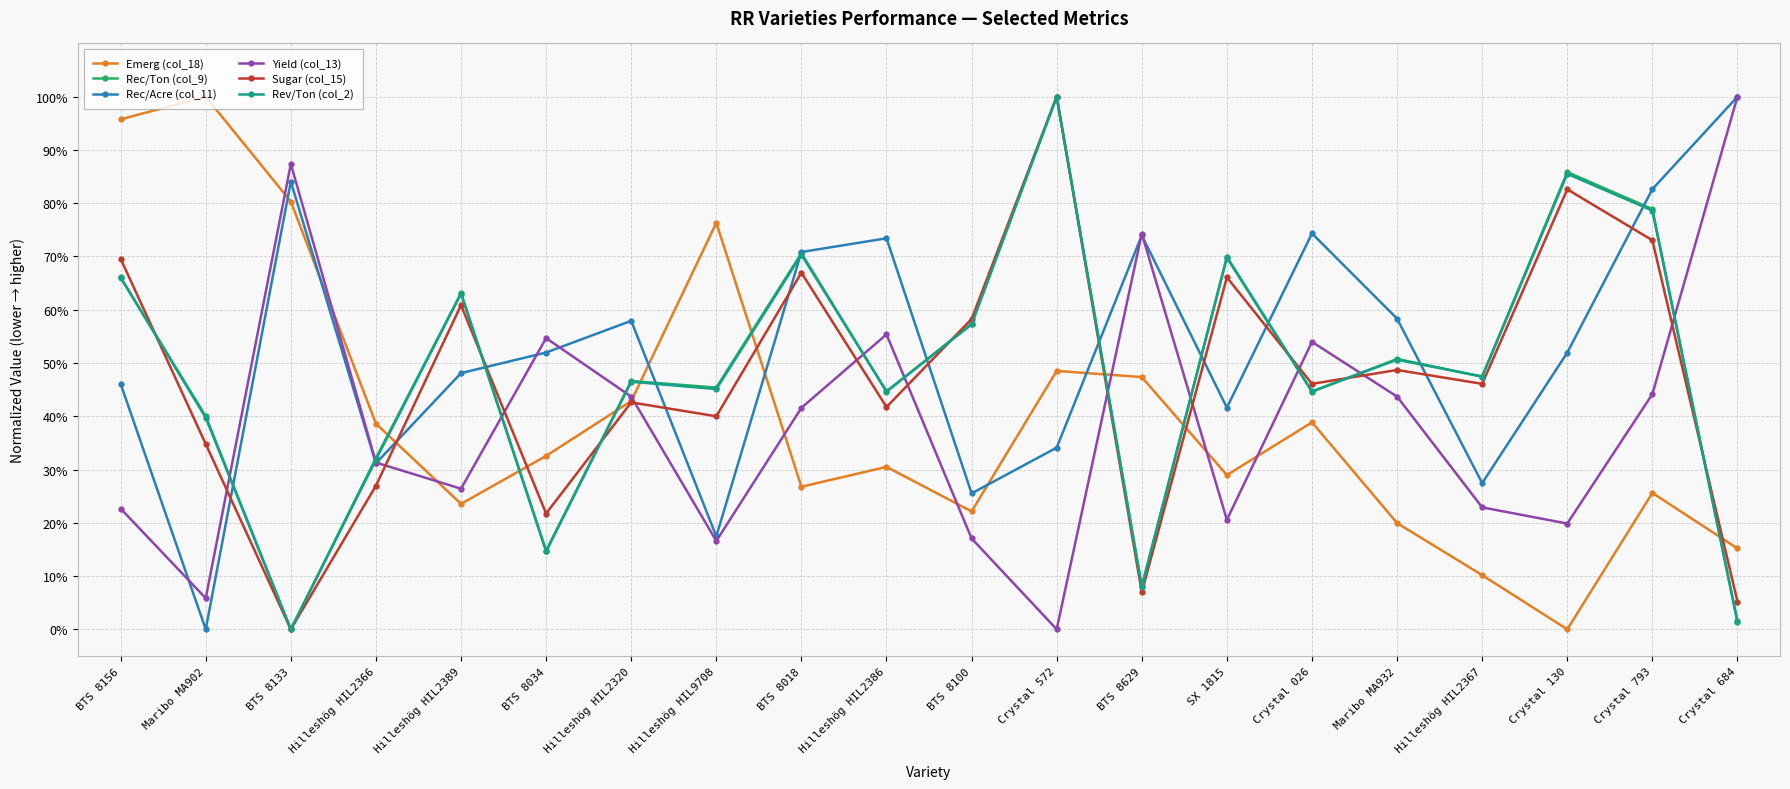

Where does the Rec/Acre (col_11) series first go above 51?

BTS 8133